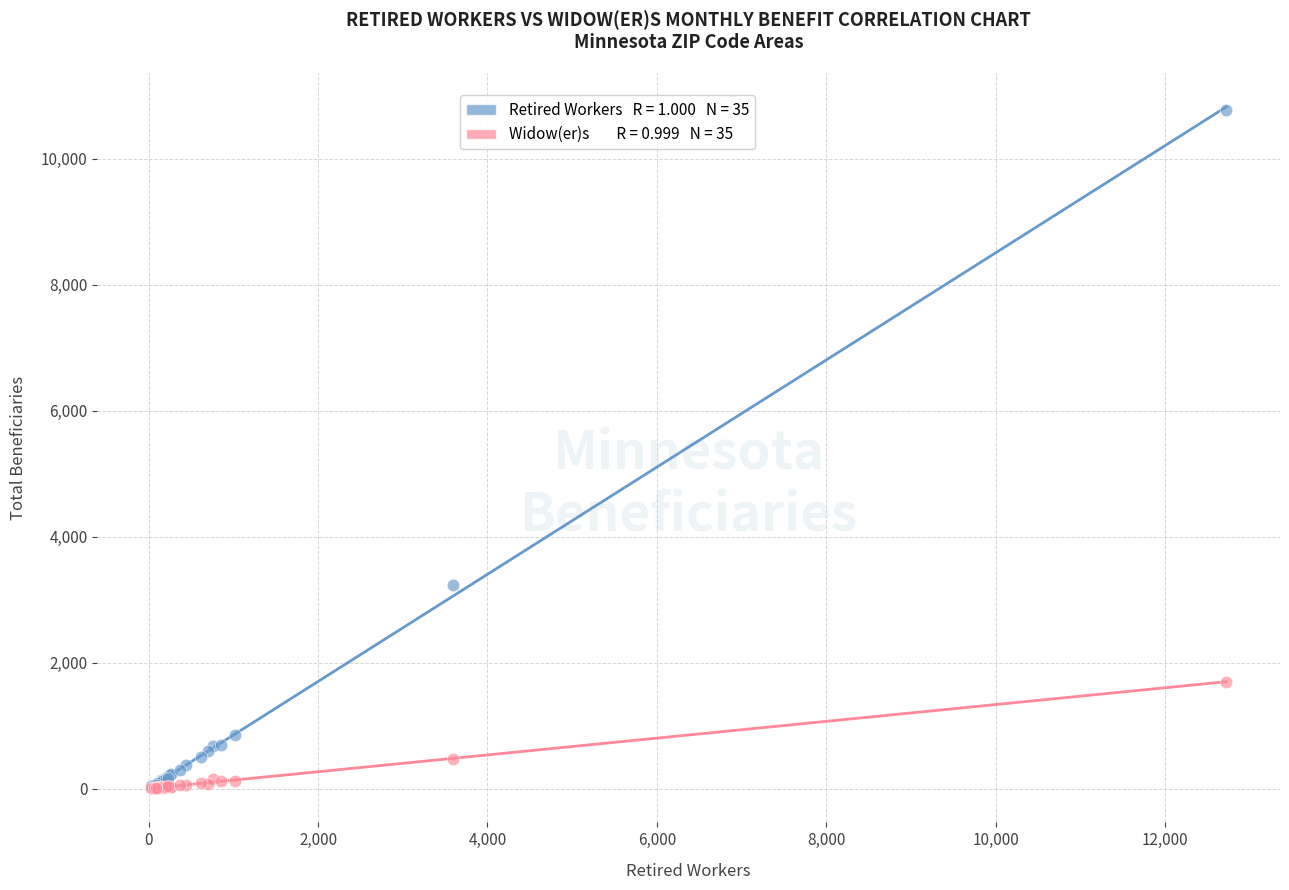

Across all series, what Y value is closest to 5391?

3228